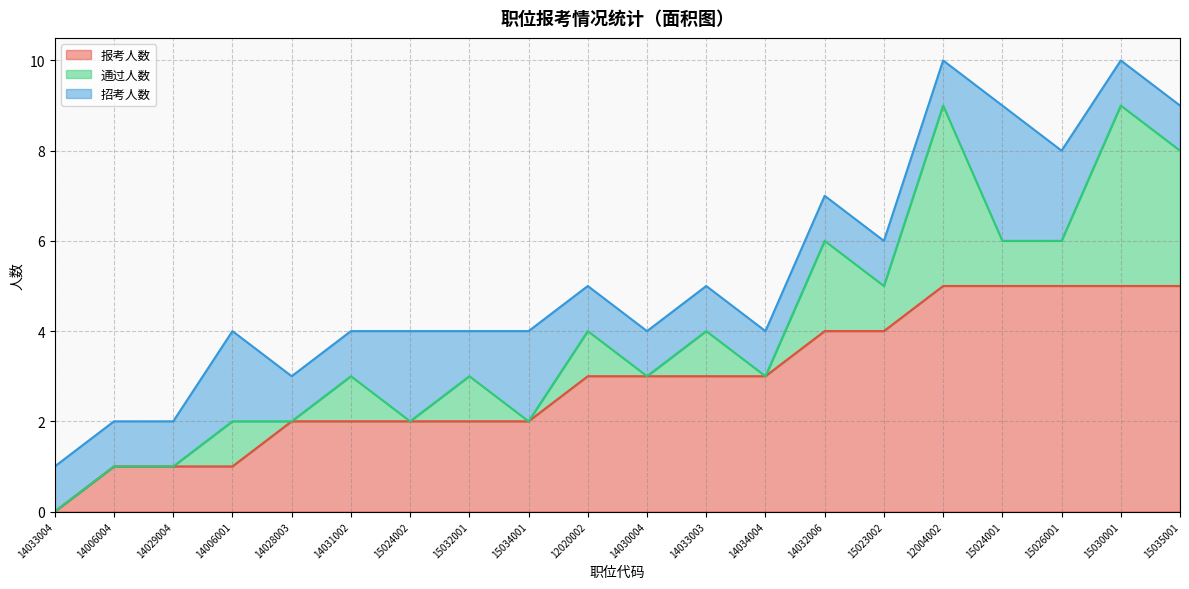

Rank the series at 14034004 from lowest to highest value.

通过人数, 招考人数, 报考人数